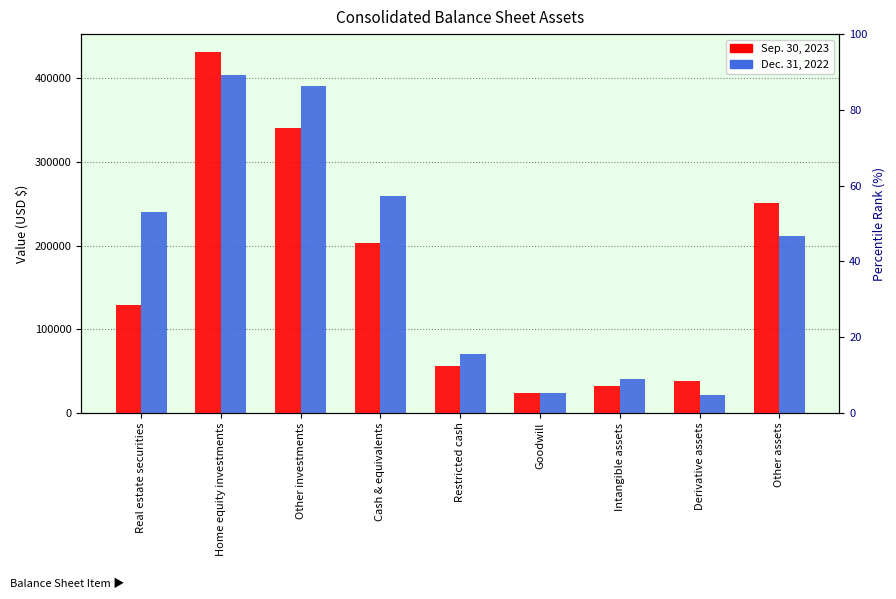

Which series changed the most between Real estate securities and Intangible assets?

Dec. 31, 2022